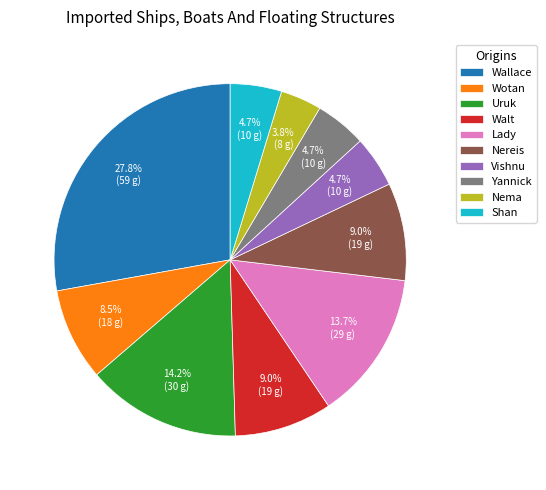

The Uruk slice represents 14% of the pie. True or false?

True